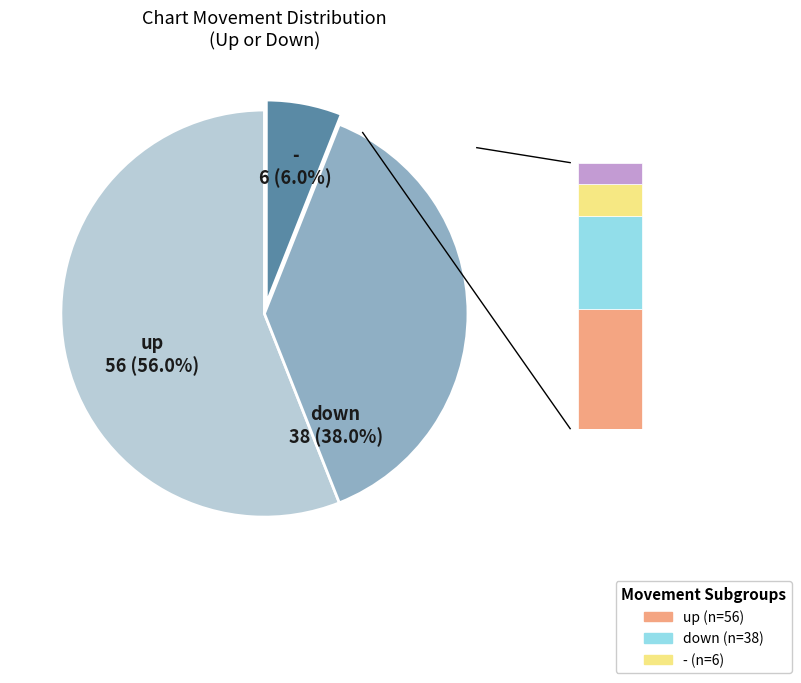

To the nearest percent, what is the difference between the up and - slice percentages?

50%